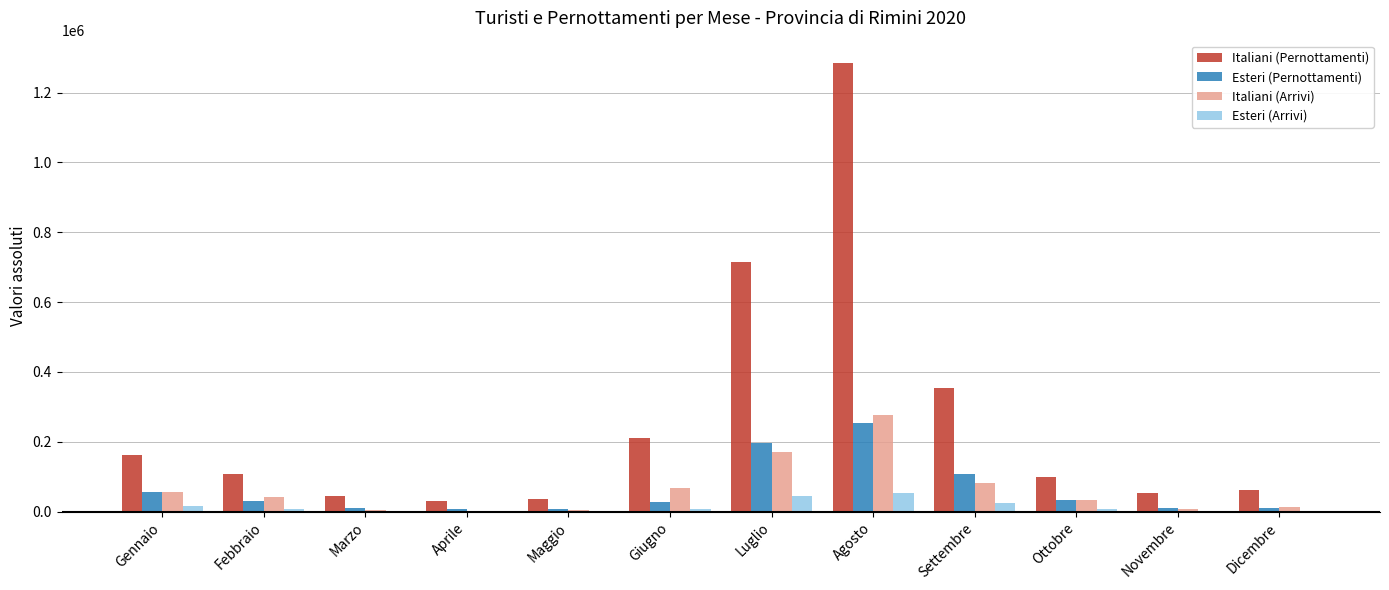

What is the sum of all Italiani (Arrivi) values?

764194